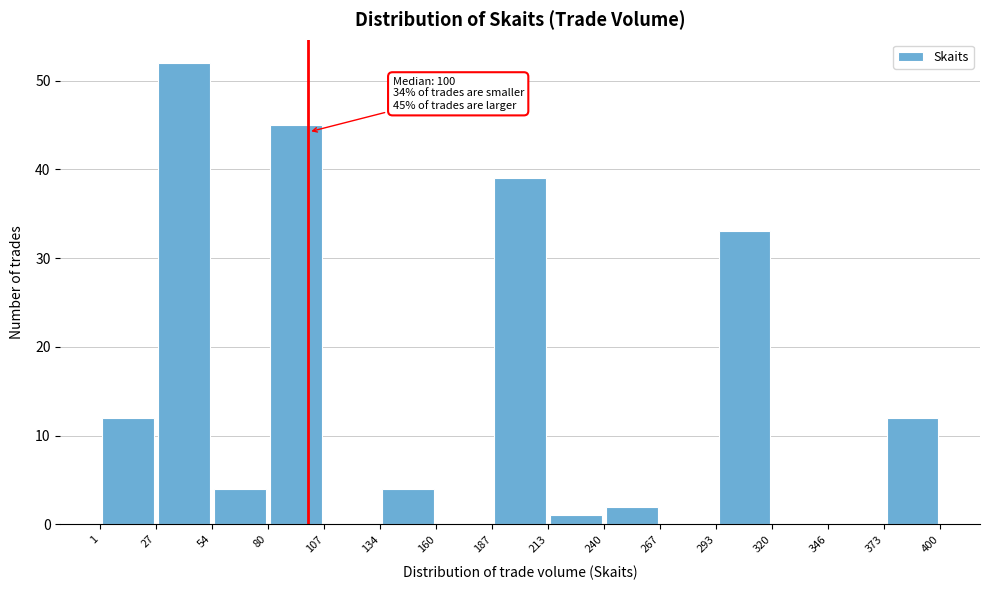

Which range on the x-axis has the tallest bar?

27 to 54